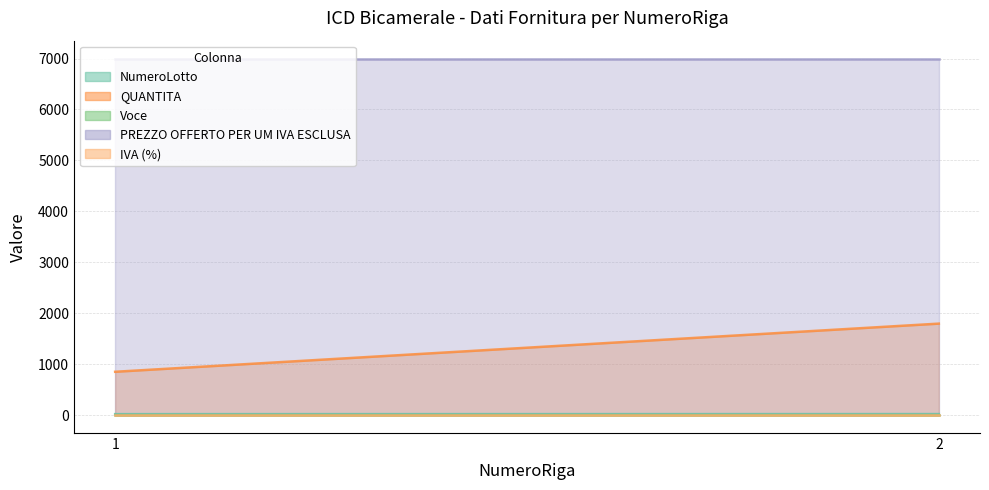

Rank the series by their maximum value, from highest to lowest.

PREZZO OFFERTO PER UM IVA ESCLUSA, QUANTITA, NumeroLotto, IVA (%), Voce